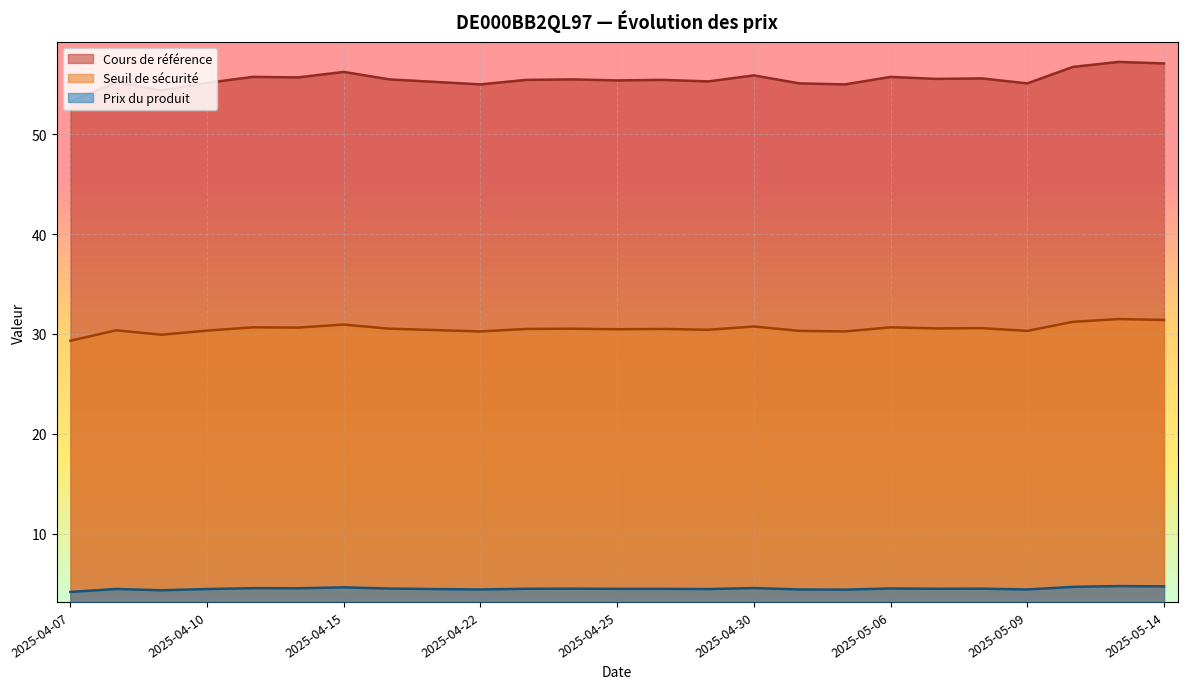

True or false: Seuil de sécurité and Prix du produit intersect in this chart.

False